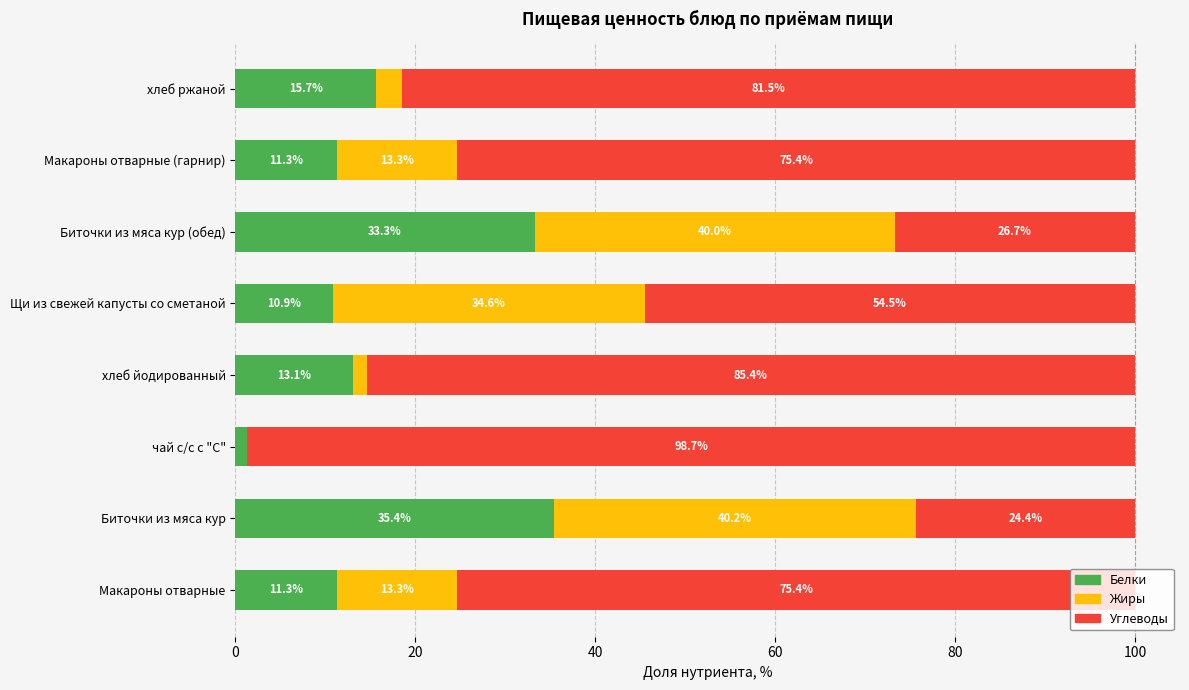

The Белки series shows 13.1 at хлеб йодированный. True or false?

True